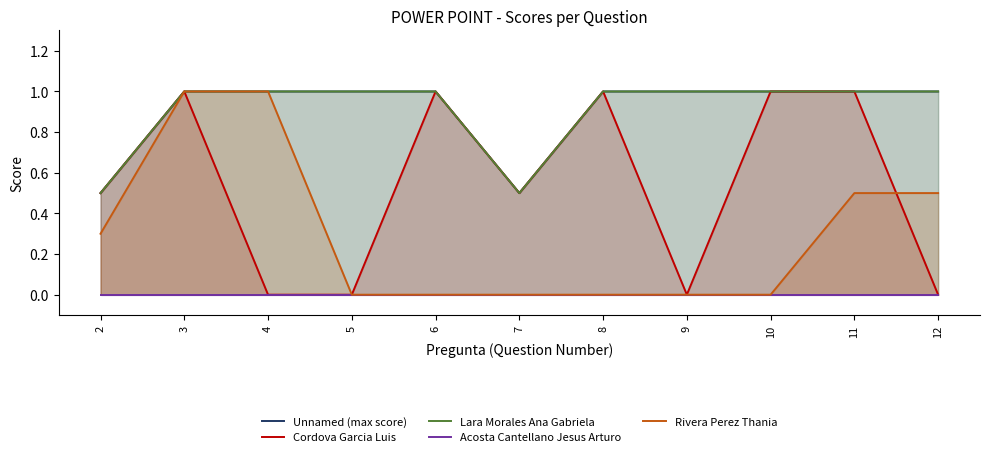

In Cordova Garcia Luis, how many points are higher than both neighbors (excluding endpoints)?

3